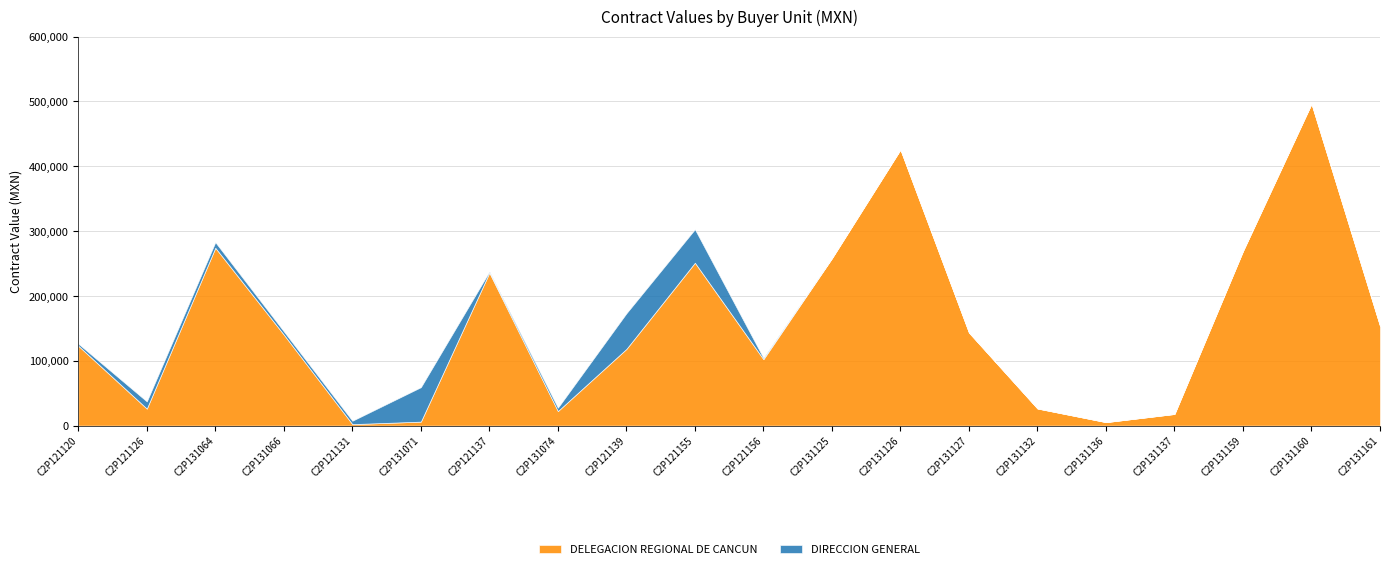

What is the maximum value for DIRECCION GENERAL?

54963.0